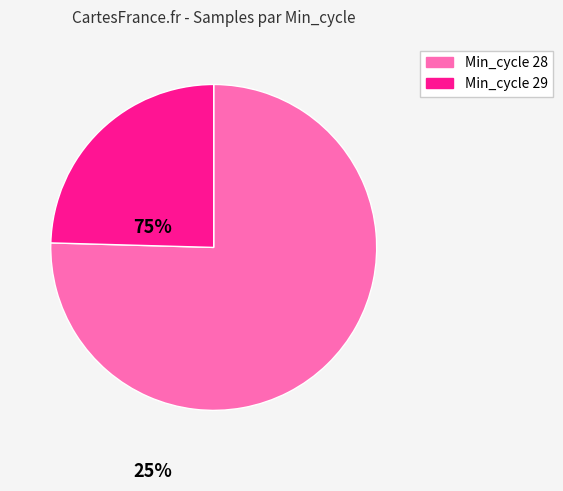

Is there any slice that represents more than half of the pie?

Yes